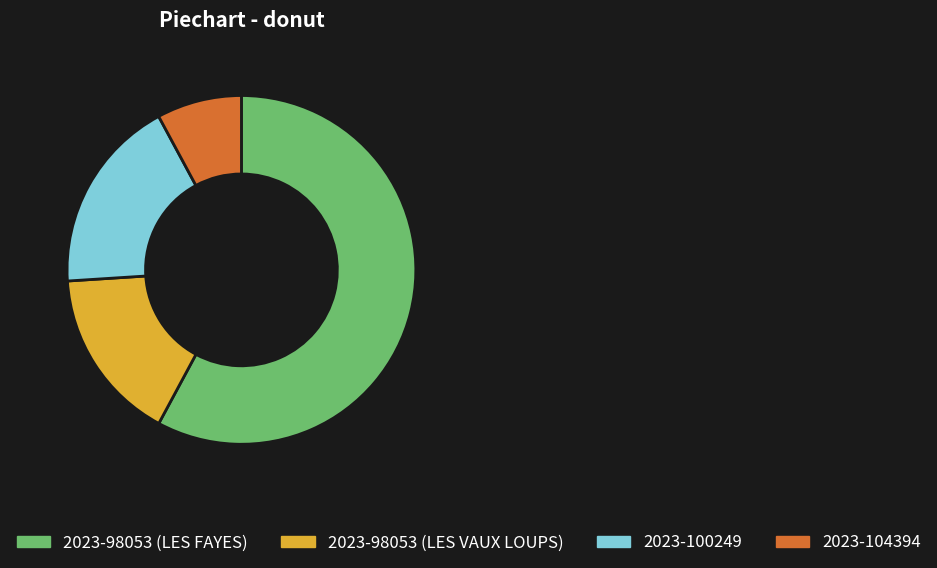

True or false: 2023-98053 (LES VAUX LOUPS) accounts for 27% of the total.

False